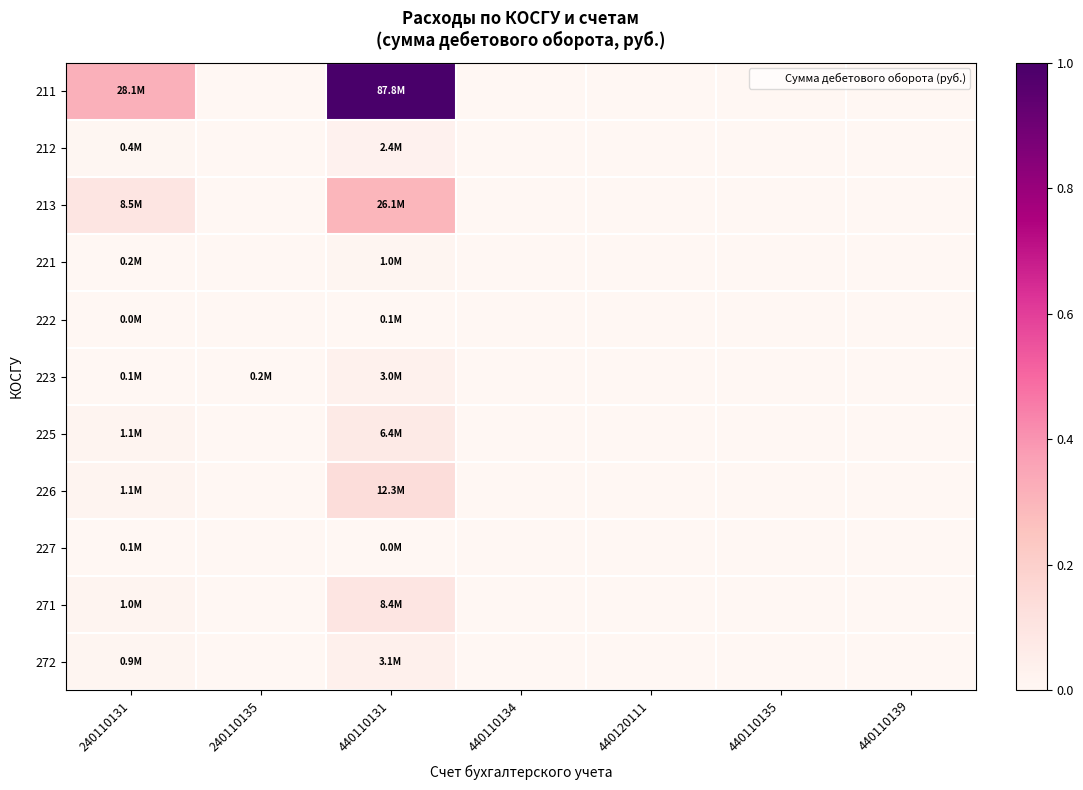

Which series has the widest spread of values?

211